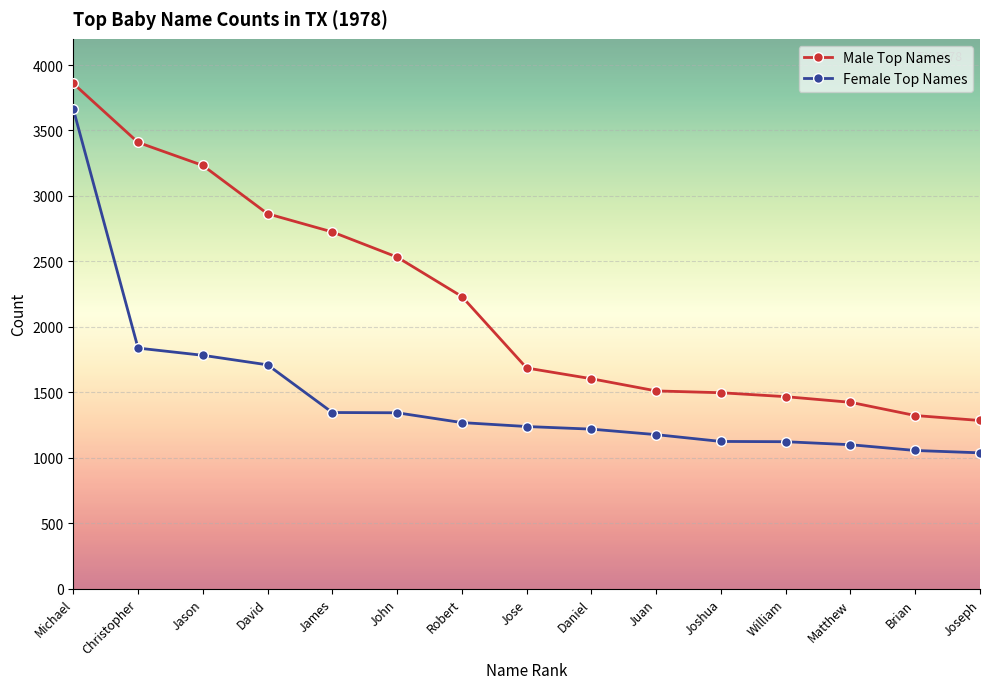

What position from the right is James?

11